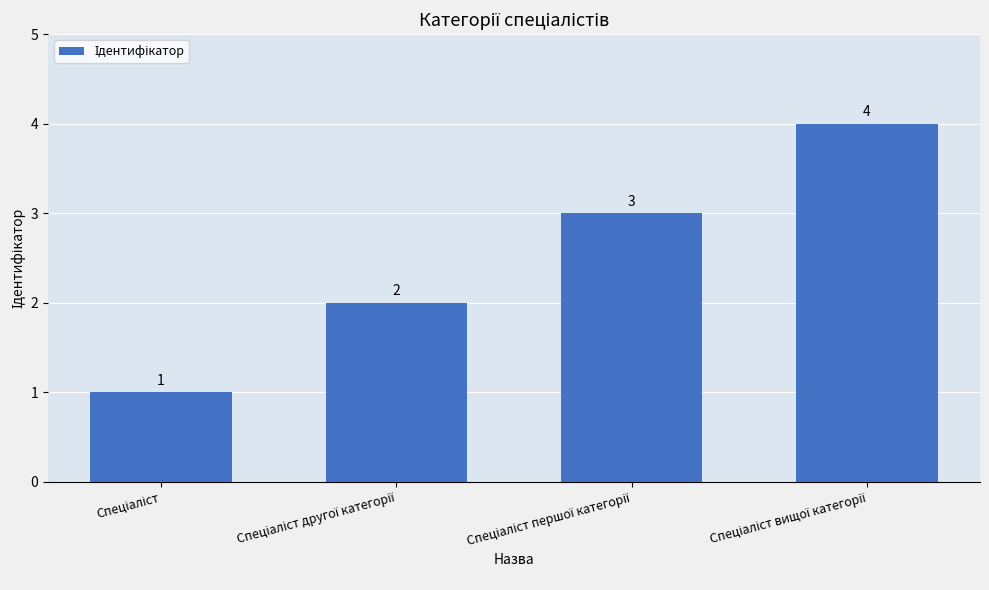

What is the value of the 3rd bar from the left?

3